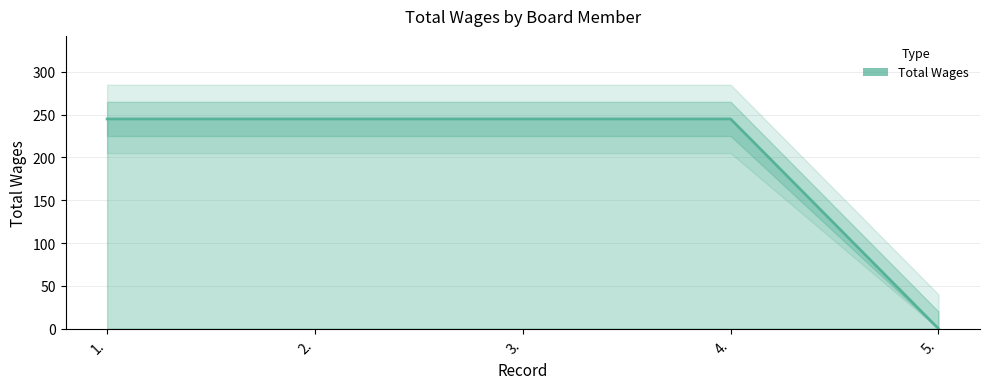

Reading left to right, transcribe all the data shown in this chart.

1.=245	2.=245	3.=245	4.=245	5.=0